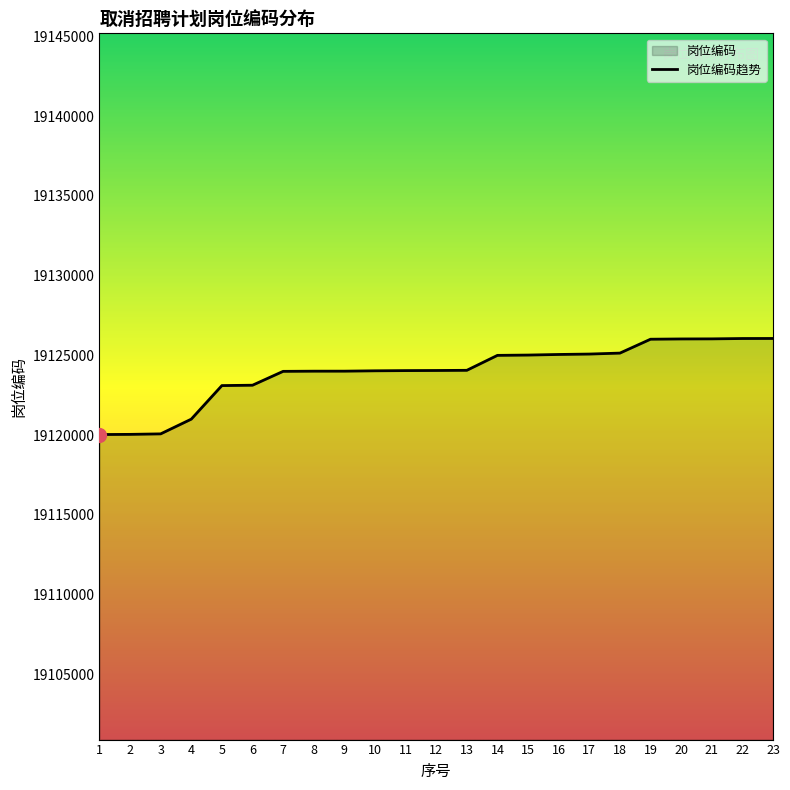

Read the value at 19, to the nearest 50.

19126000